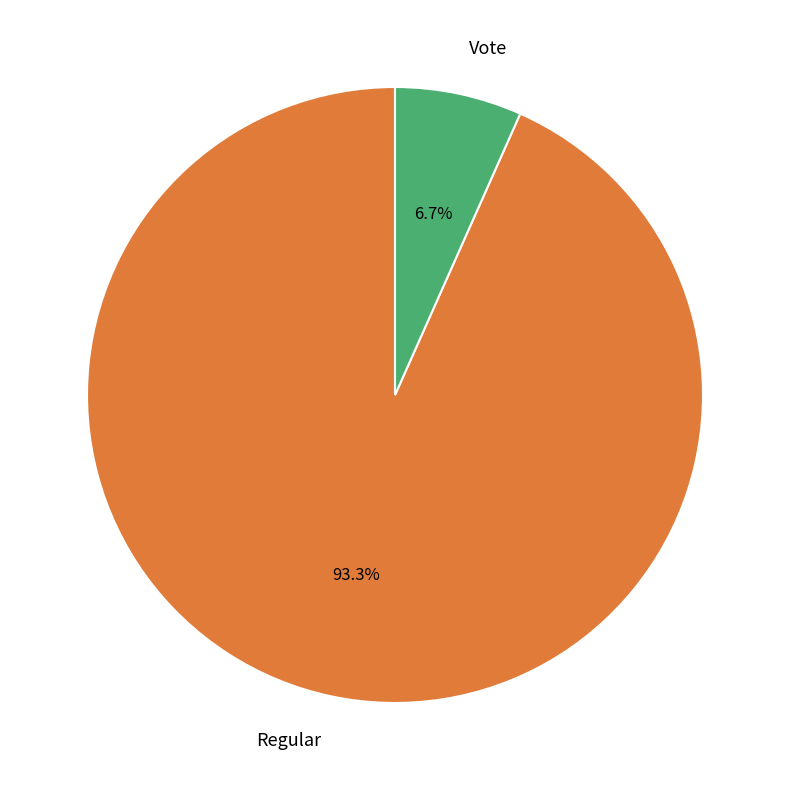

To the nearest percent, what percentage of the pie is Vote?

7%